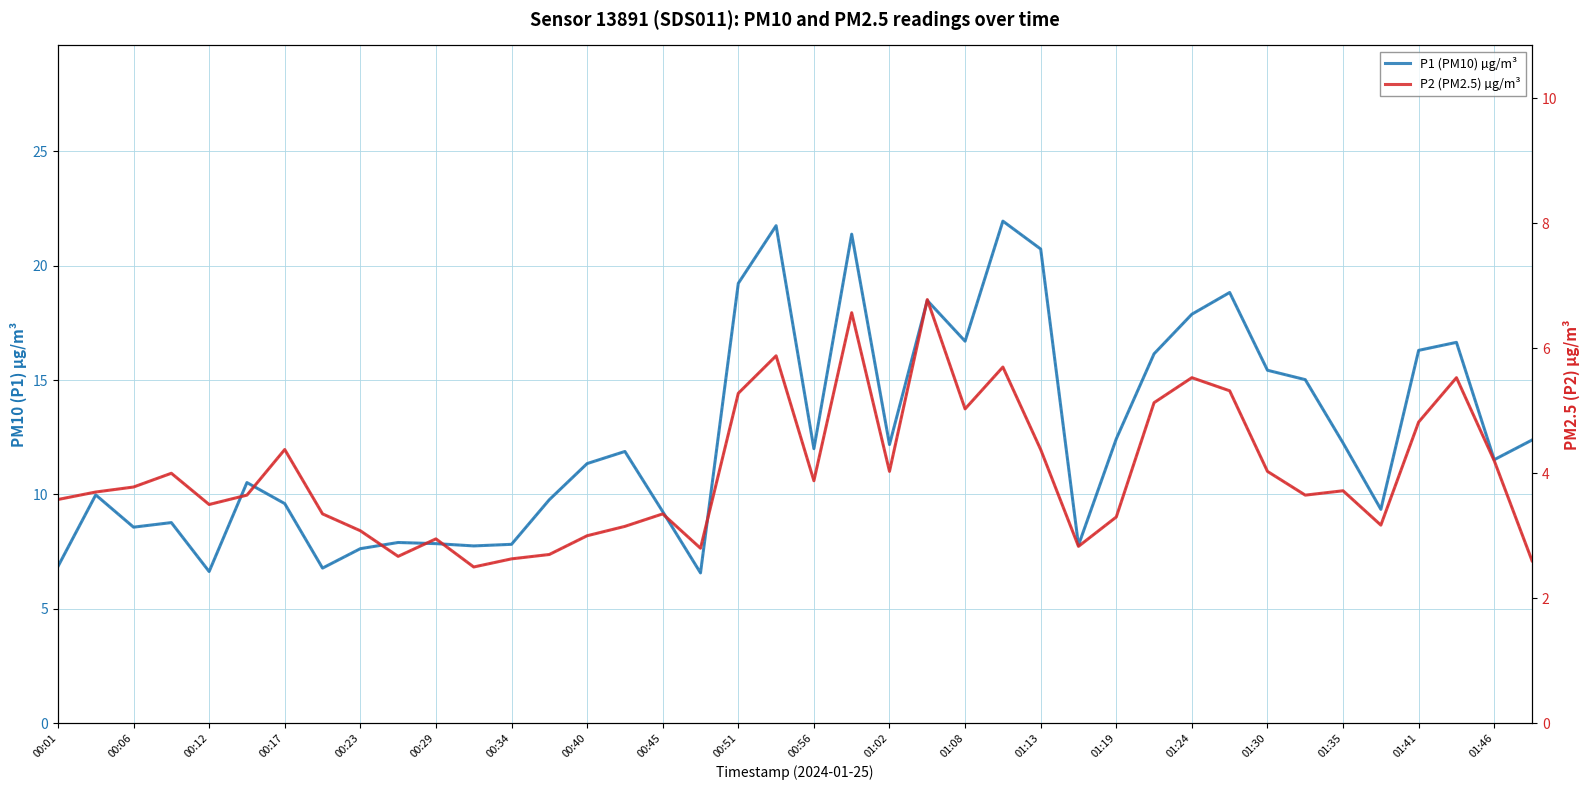

Does the chart display data point markers on the line(s)?

No